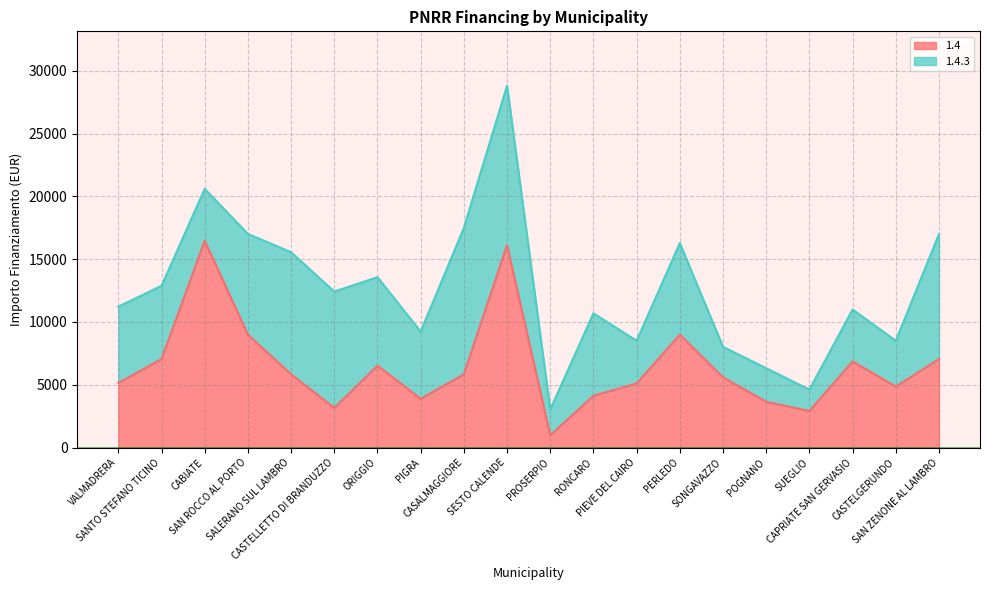

Where is the first local maximum?

CABIATE